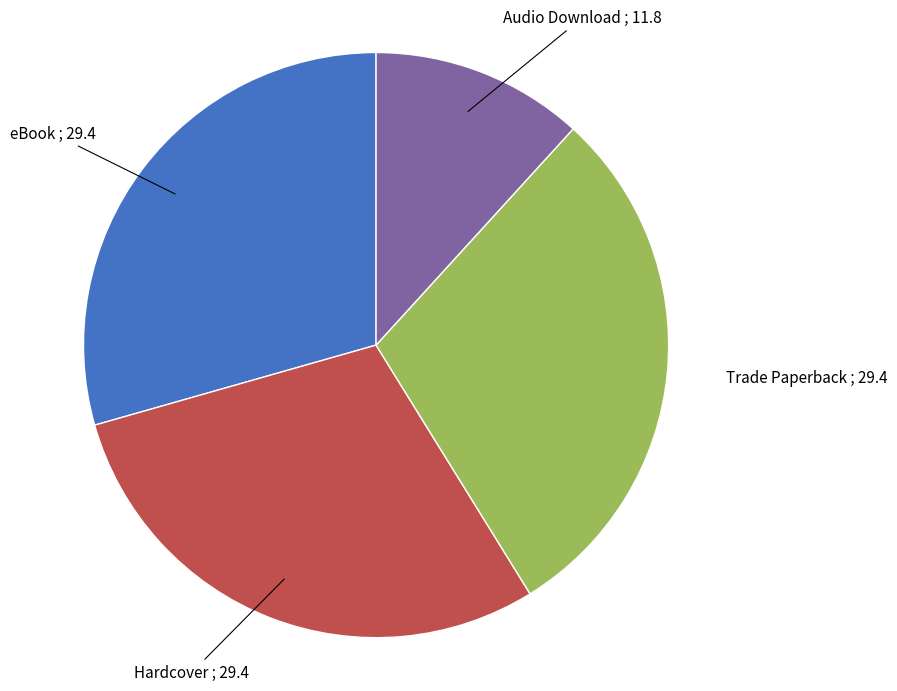

Is there any slice that represents more than half of the pie?

No